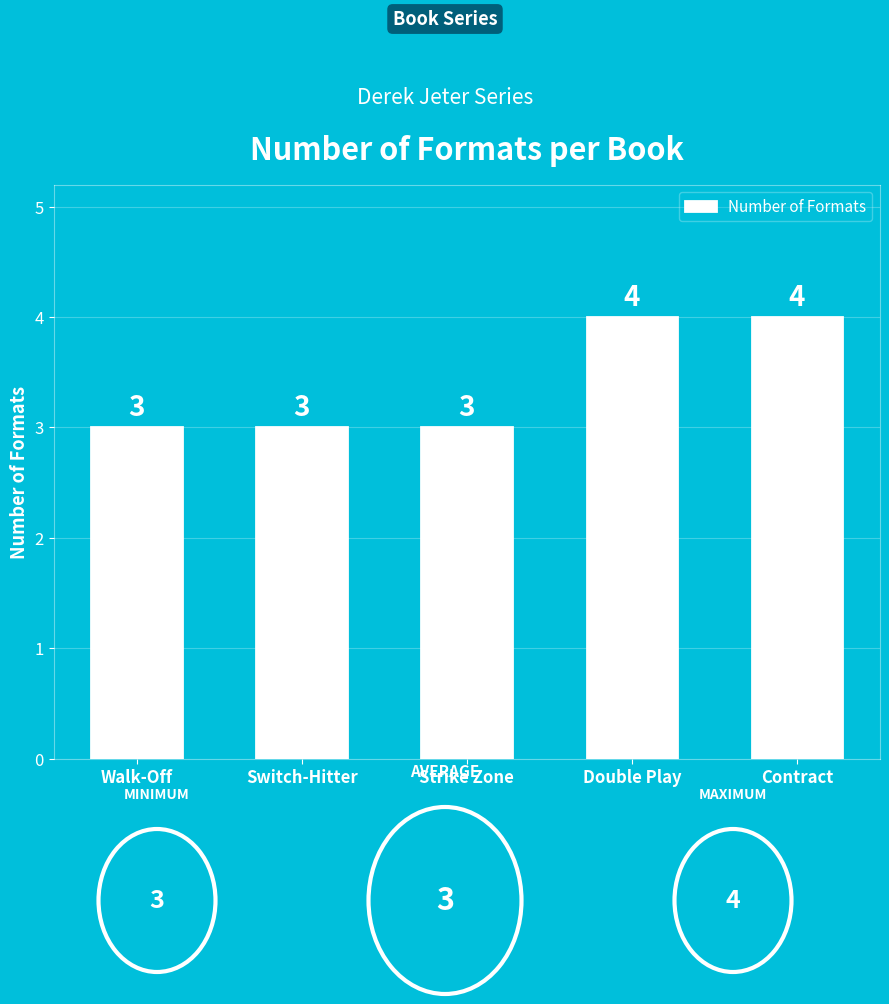

What is the change in value from Walk-Off to Double Play?

+1